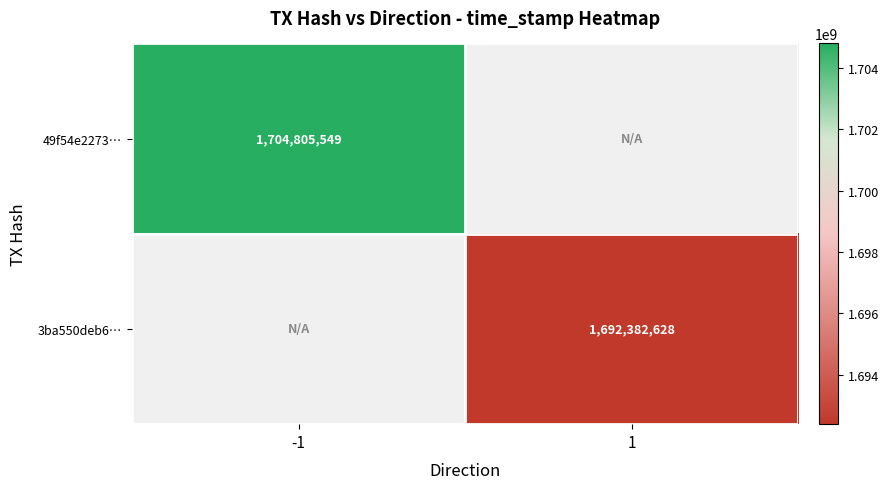

At which category does the chart reach its peak across all series?

-1